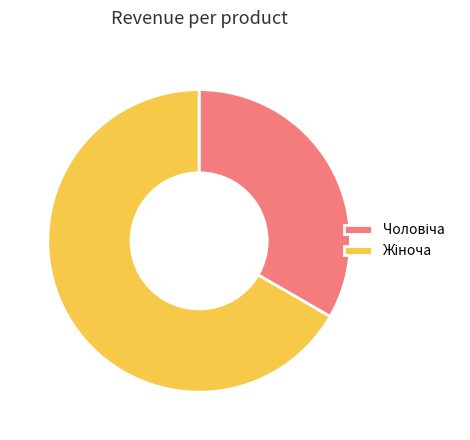

Does any single category account for the majority?

Yes